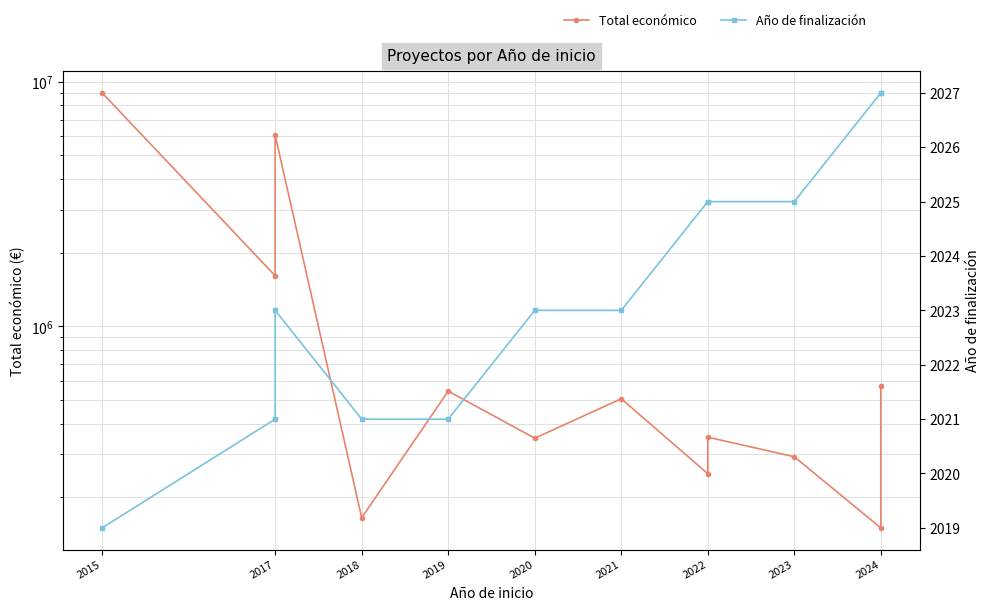

What position from the left is 2018?

3